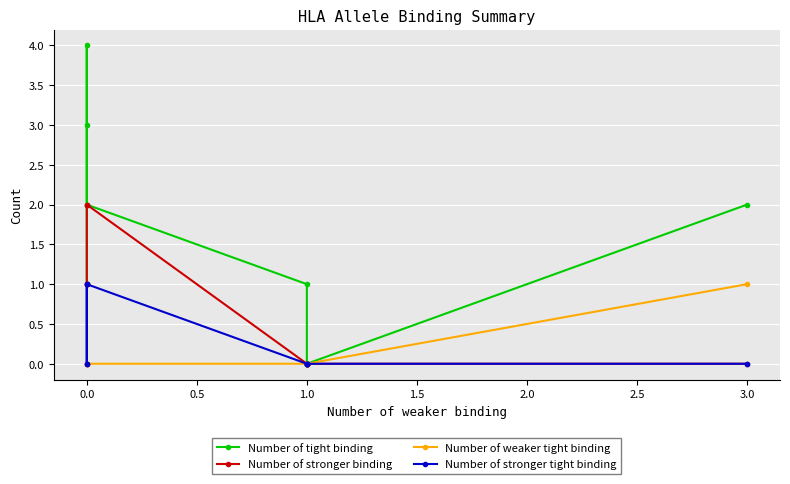

How many categories are shown in the chart?

10